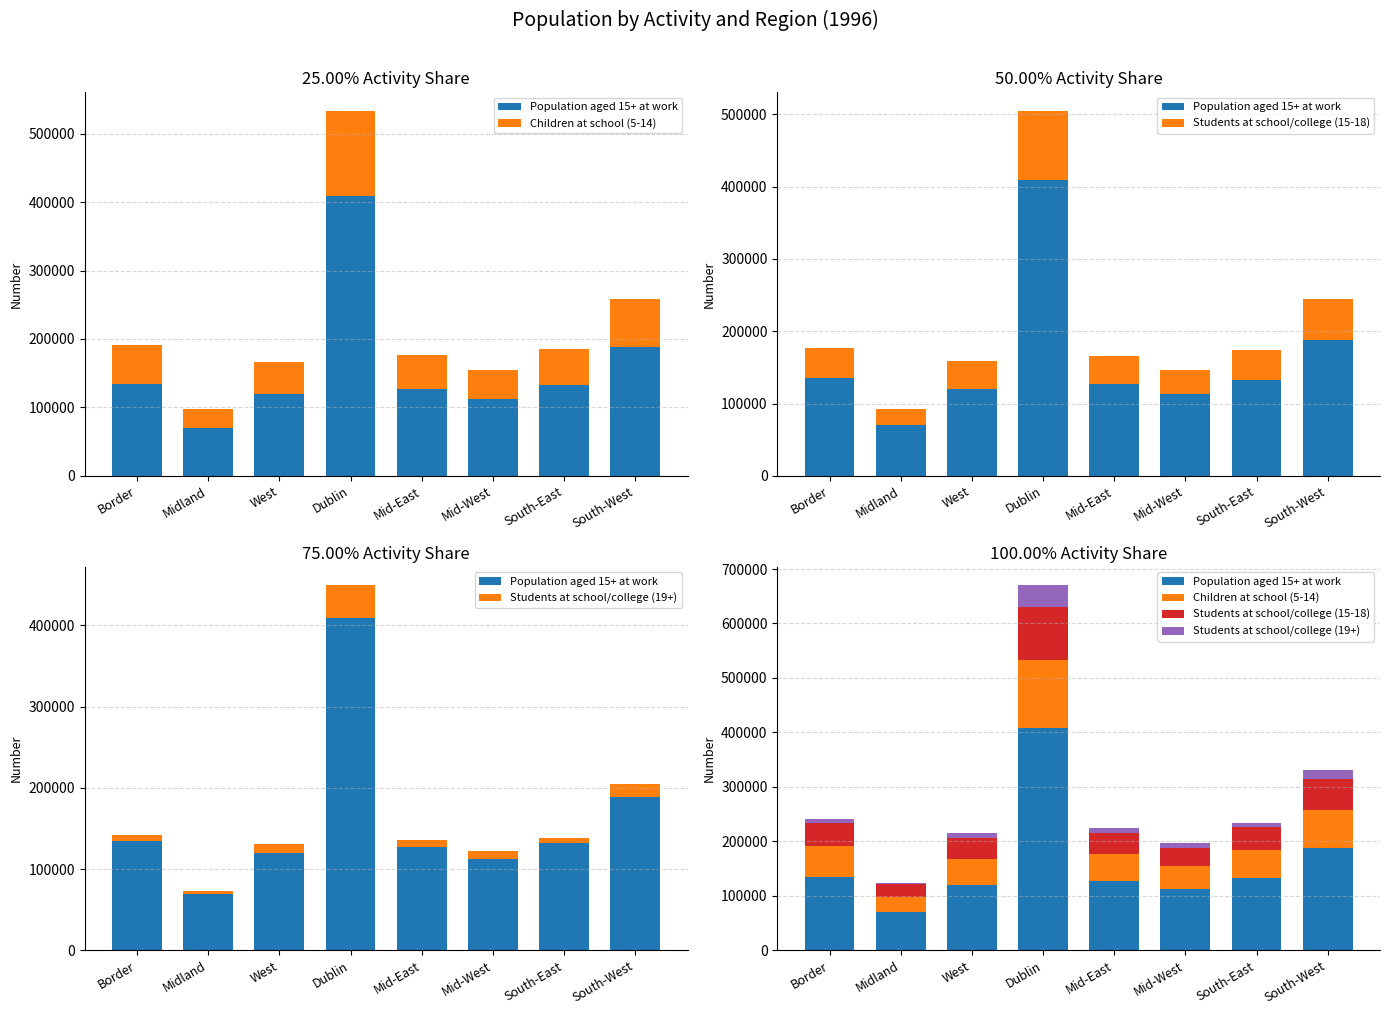

What is the minimum value shown in the chart?

3318